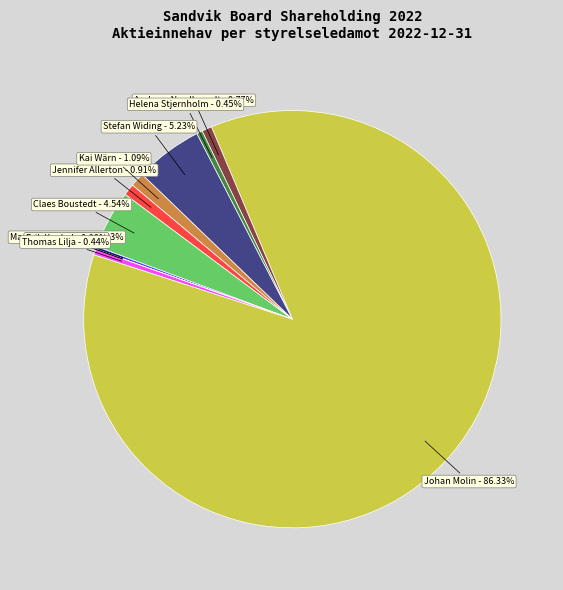

Which category accounts for the majority?

Johan Molin